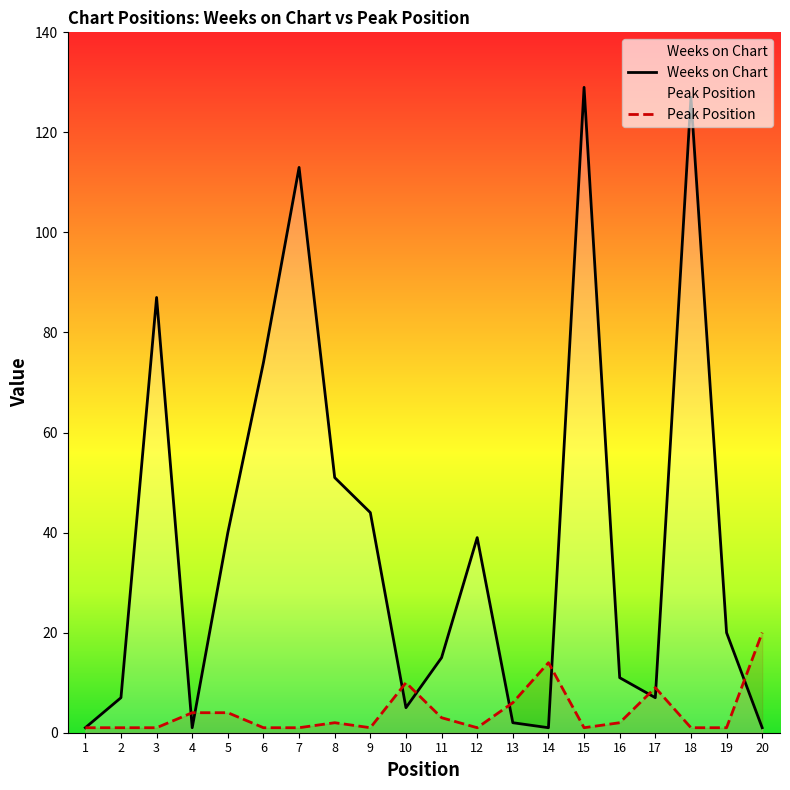

Which series has the widest spread of values?

Weeks on Chart